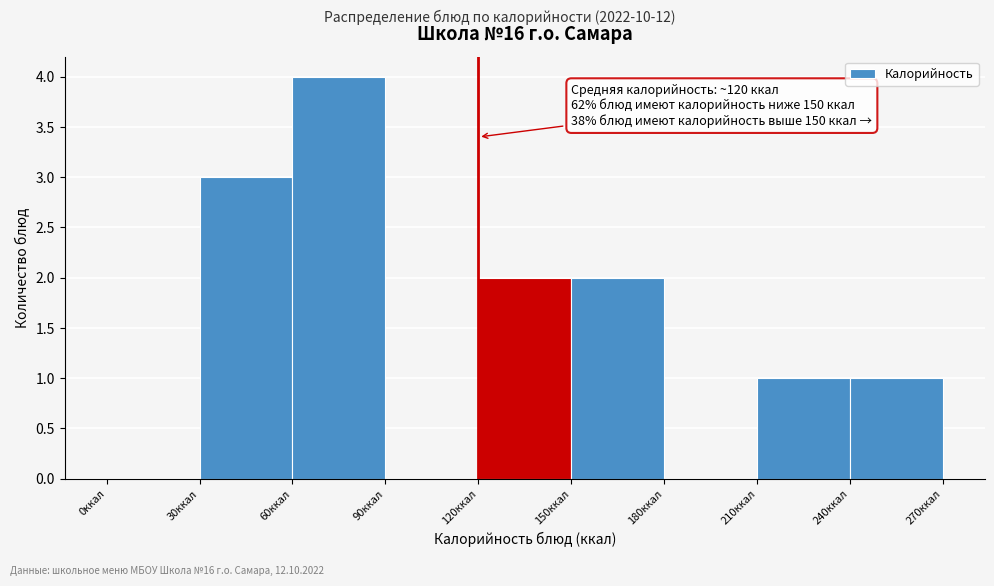

Which range on the x-axis has the tallest bar?

60 to 90